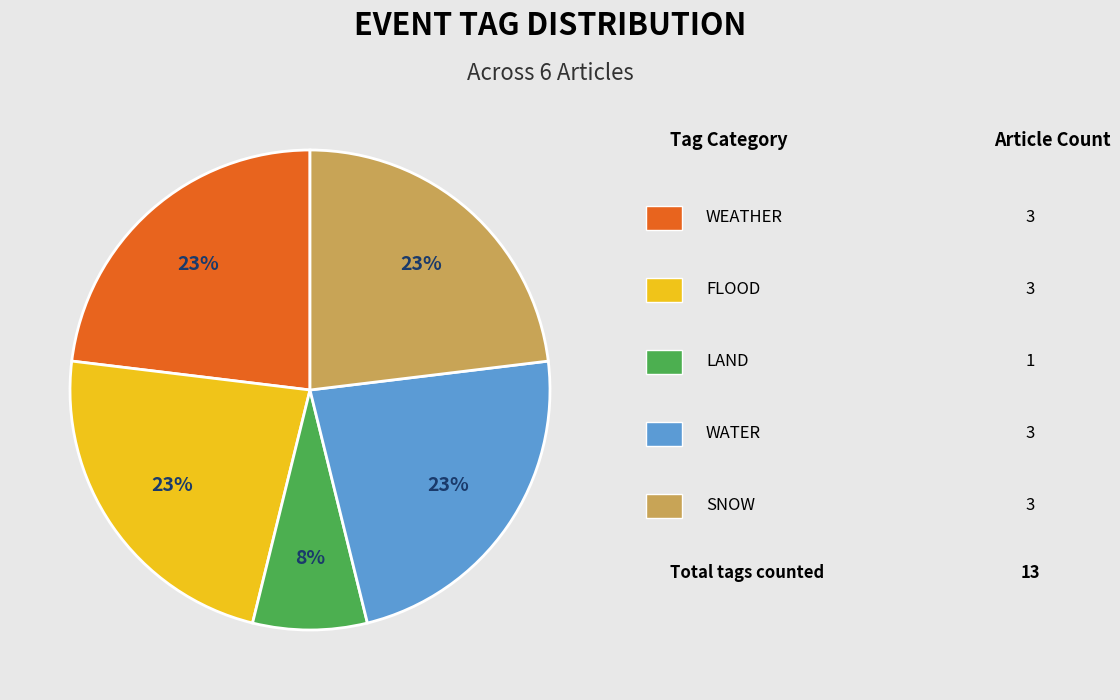

Is there any slice that represents more than half of the pie?

No